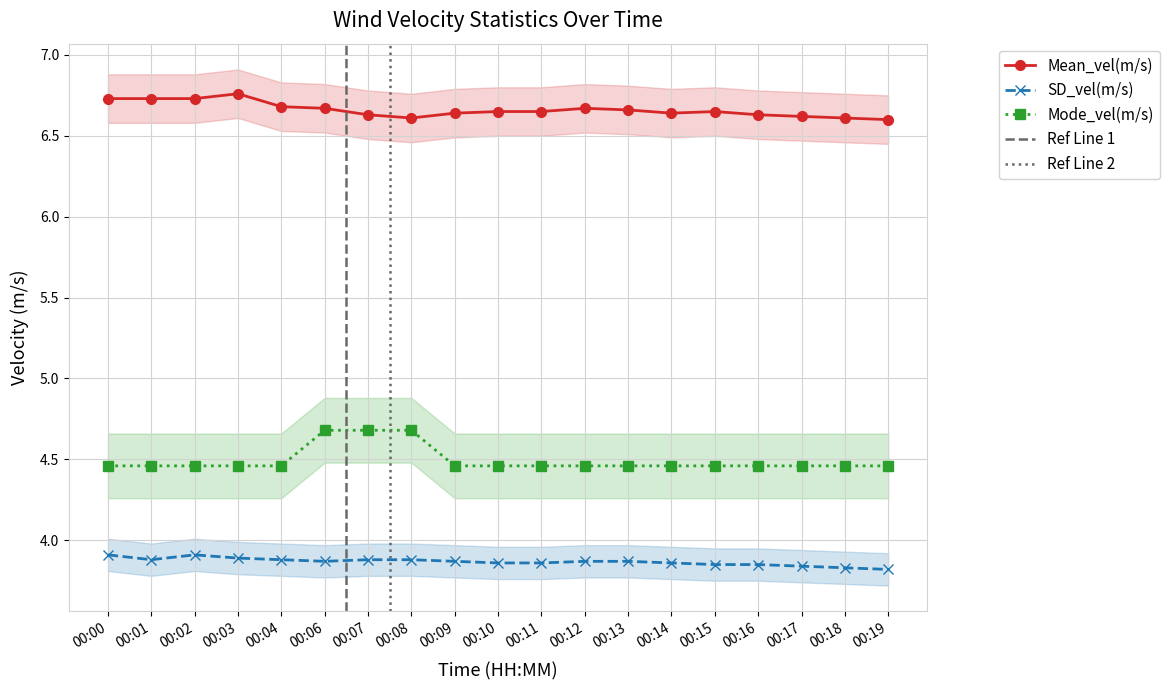

Where is the first local maximum for SD_vel(m/s)?

00:02